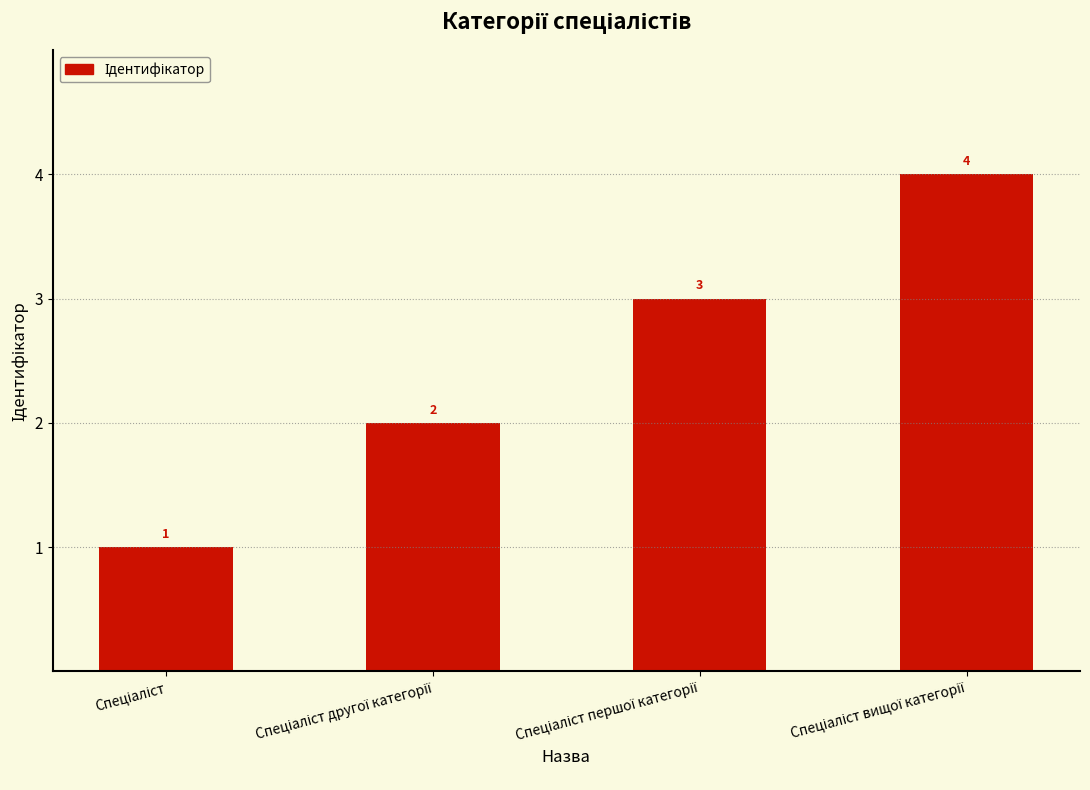

What is the value of the 3rd bar from the left?

3